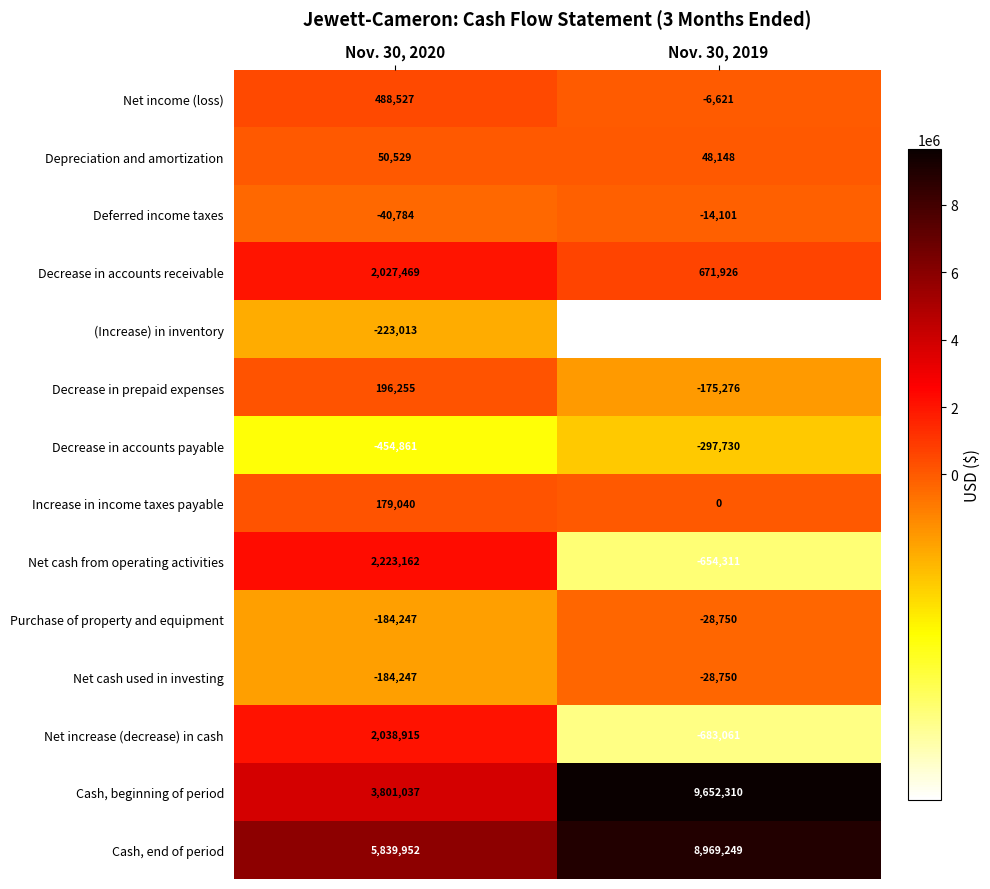

Is it true that Decrease in prepaid expenses equals -98164 at Nov. 30, 2019?

False